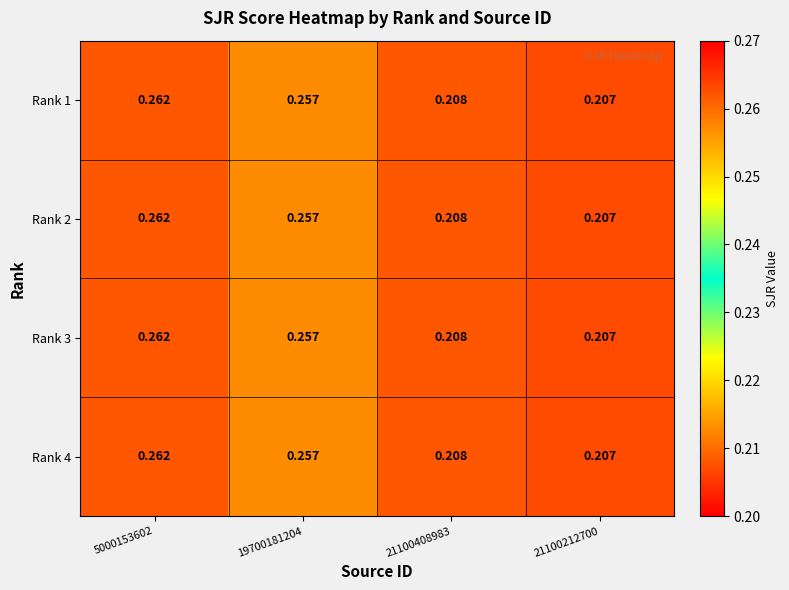

How many series are shown in this chart?

4